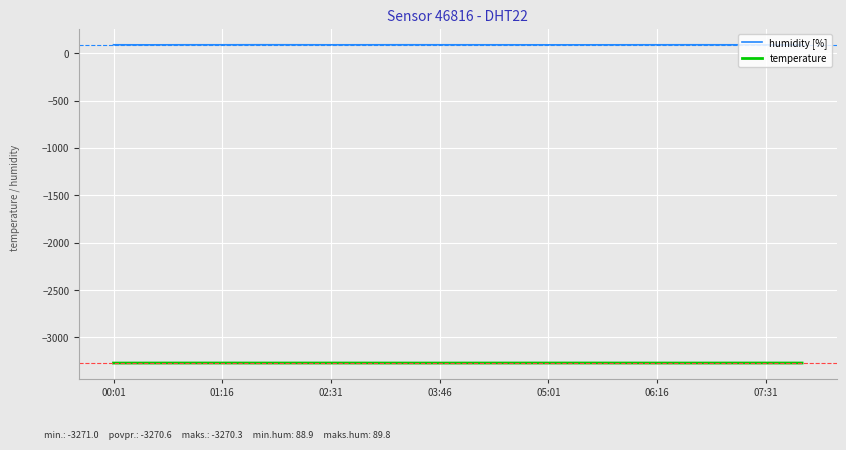

List the series in order of their overall mean, lowest first.

temperature, humidity [%]